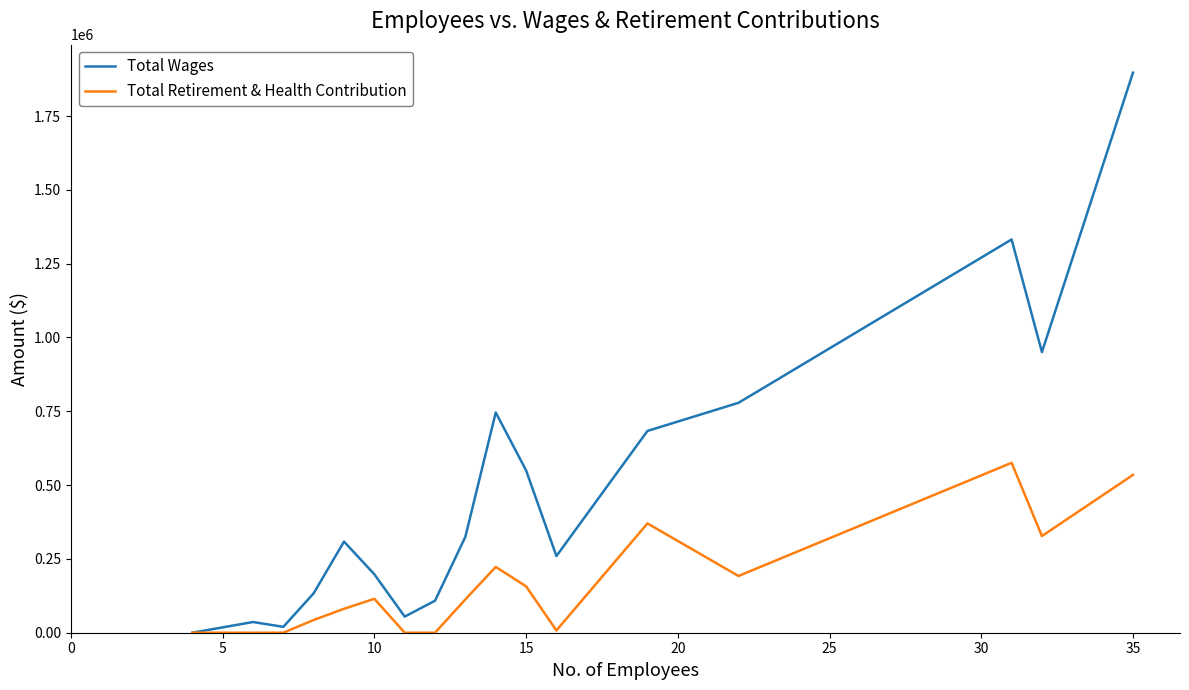

At how many categories does at least one series exceed 1056501?

2